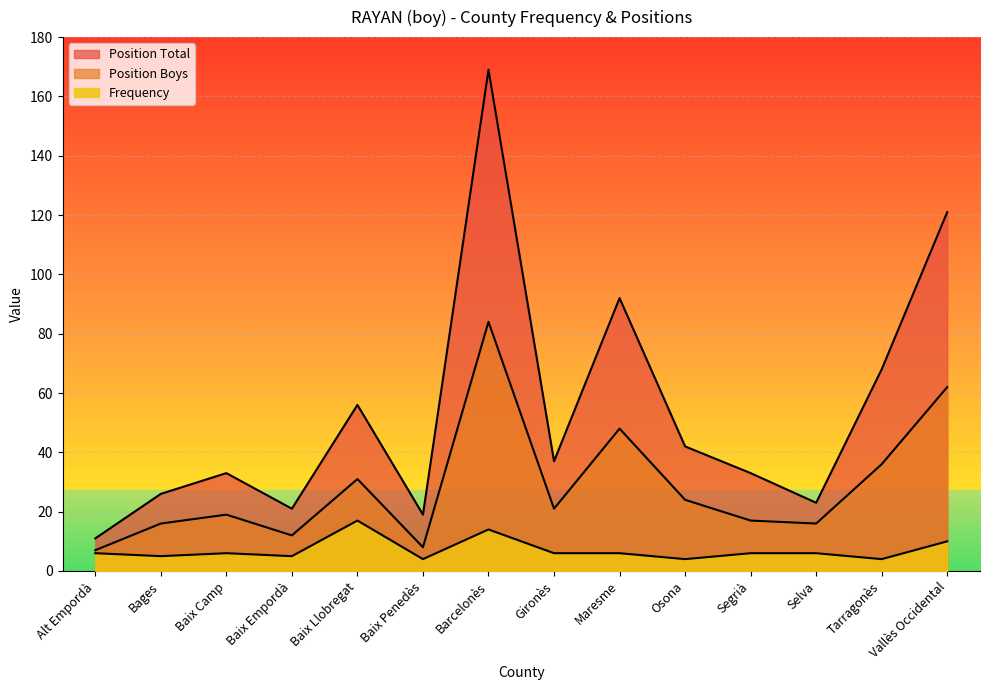

Is the value of Position Boys at Baix Penedès greater than the value of Frequency at Bages?

Yes